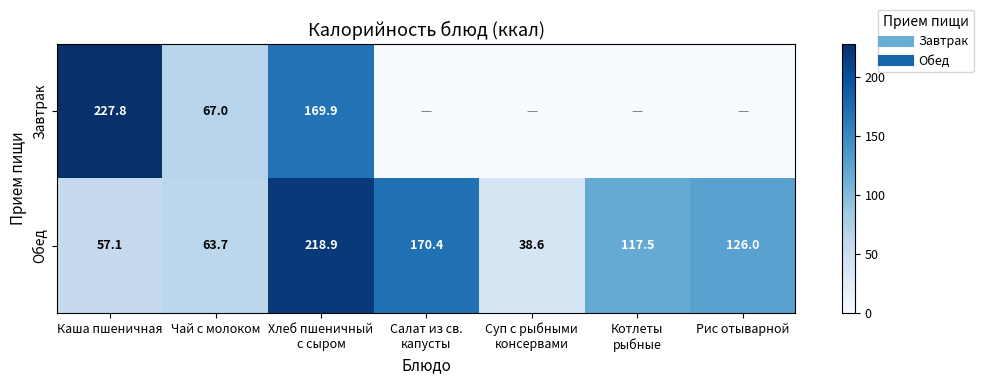

List the labels in order of Завтрак value, largest first.

Каша пшеничная, Хлеб пшеничный с сыром, Чай с молоком, Салат из св. капусты, Суп с рыбными консервами, Котлеты рыбные, Рис отыварной